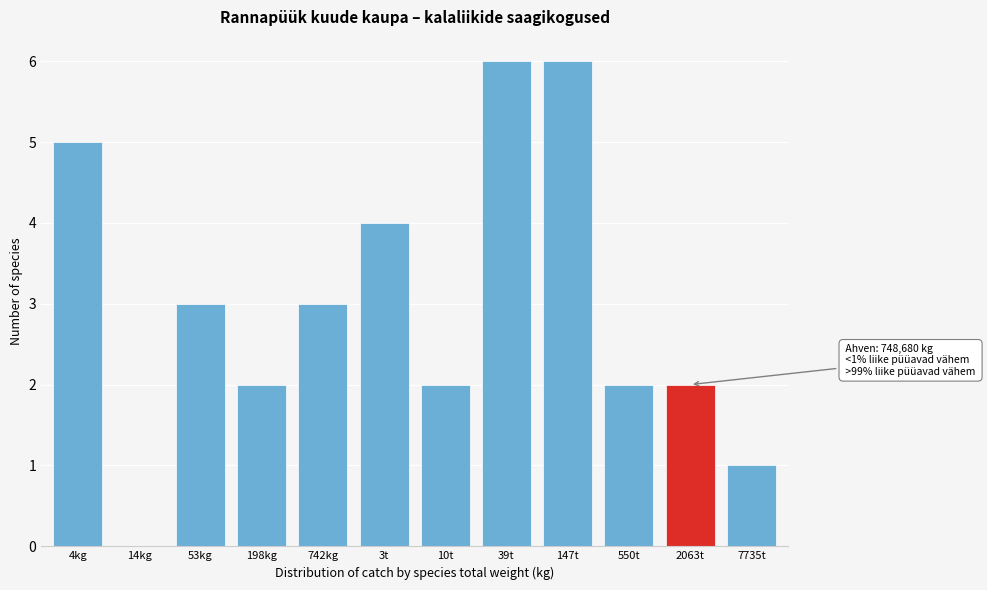

Reading left to right, what are all the values shown in this chart?

4kg=5	14kg=0	53kg=3	198kg=2	742kg=3	3t=4	10t=2	39t=6	147t=6	550t=2	2063t=2	7735t=1